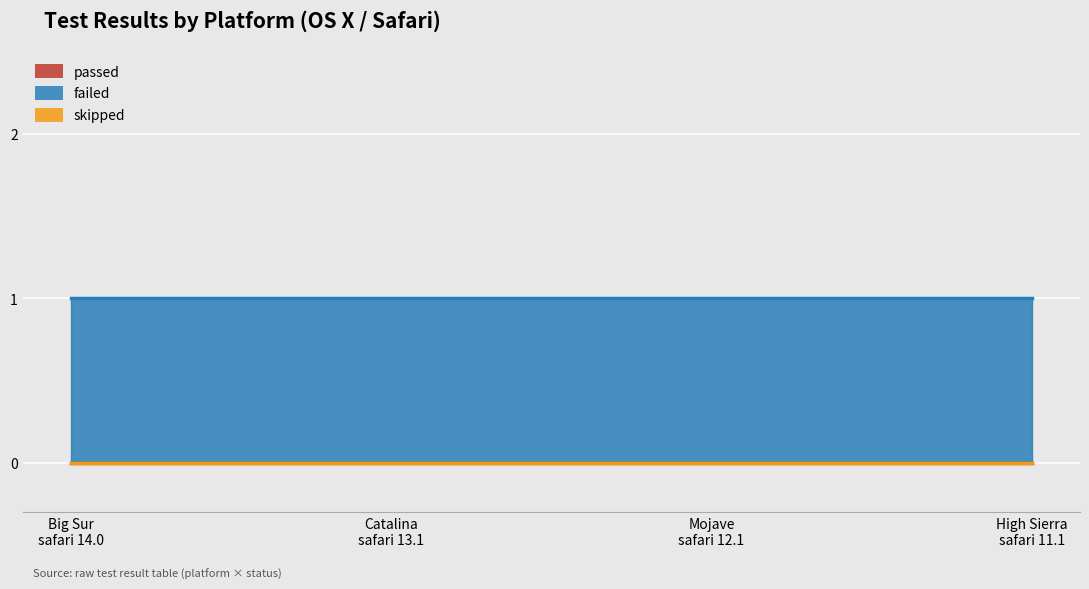

What is the label of the 1st point from the right?

OS X_High Sierra_safari_11.1